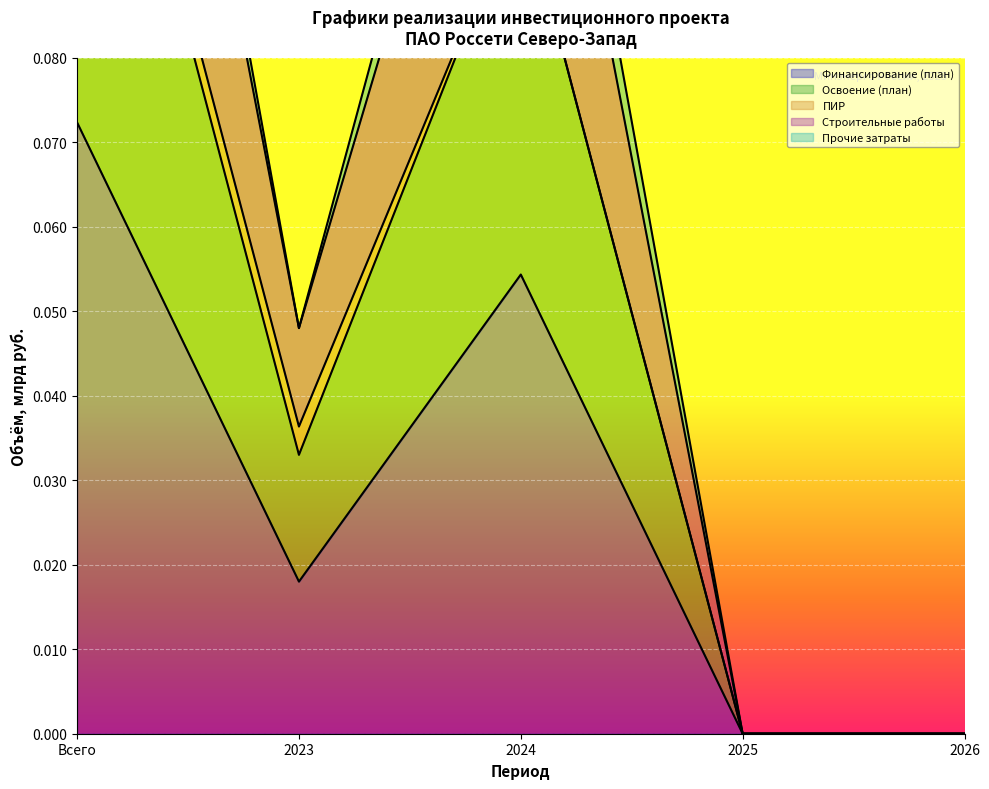

At how many categories does at least one series exceed 0?

3